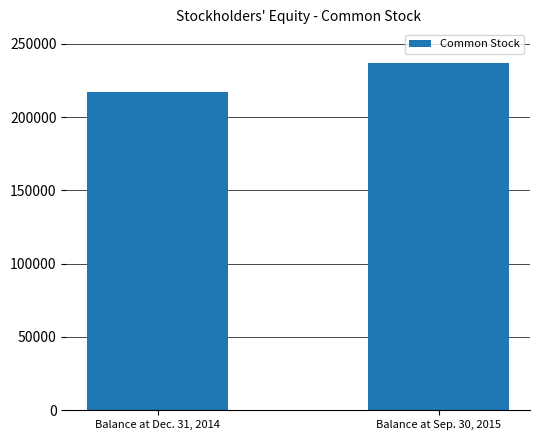

How many series are shown in this chart?

1